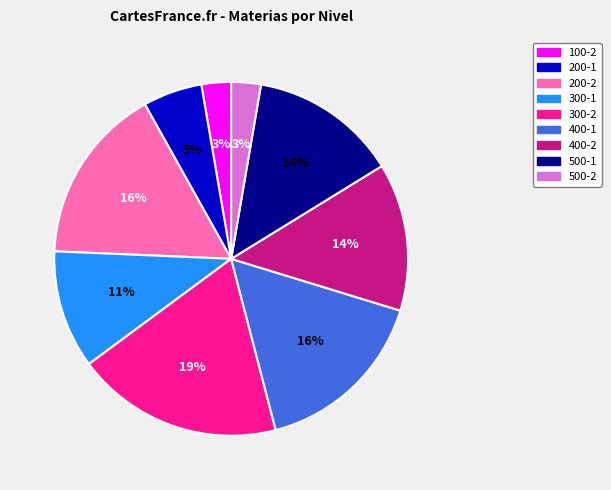

What percentage is the 200-1 slice, to the nearest percent?

5%